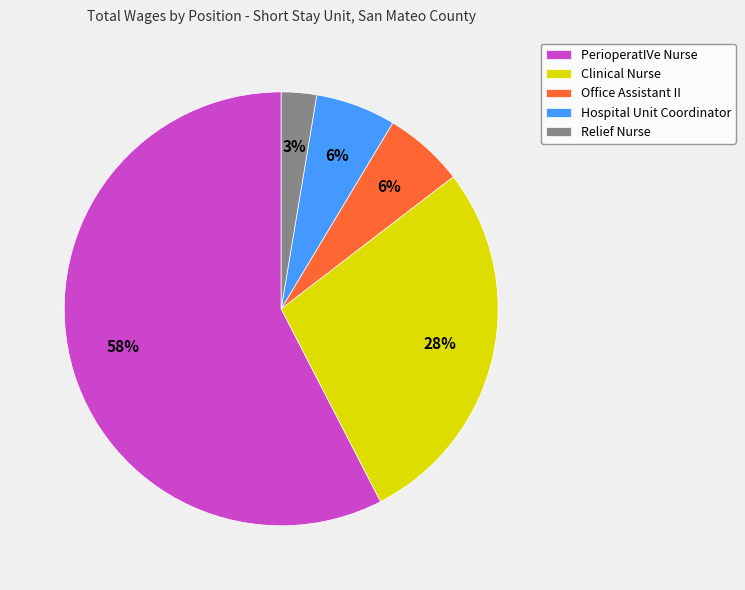

How many slices are in this pie chart?

5